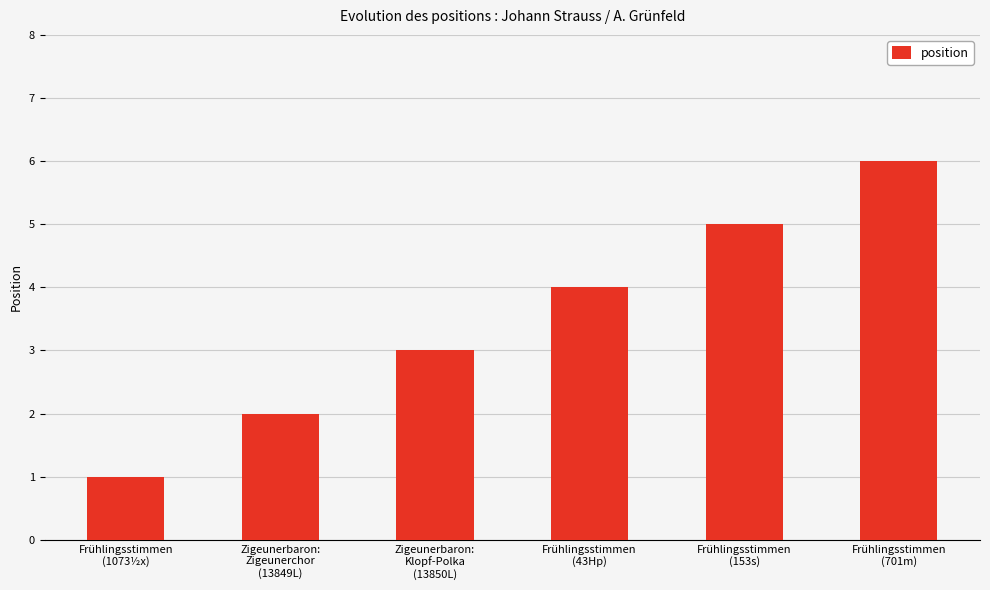

How many values are between 2 and 5?

4